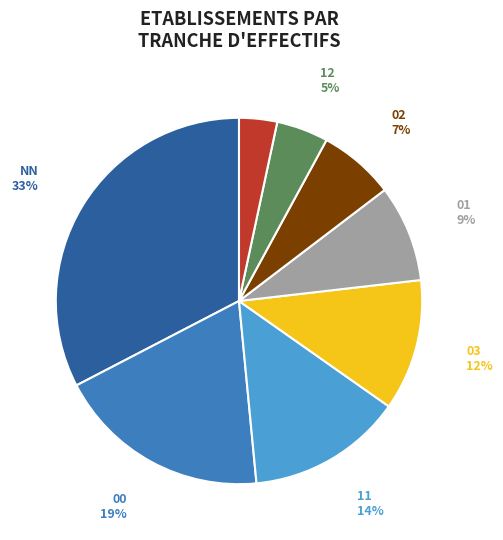

Rank the categories by value from lowest to highest.

21, 12, 02, 01, 03, 11, 00, NN